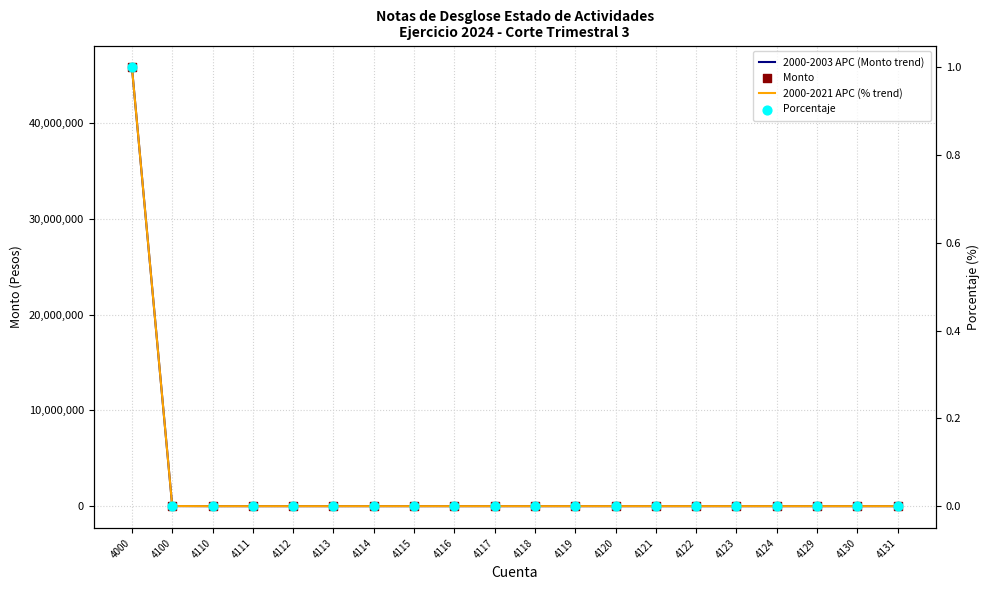

Which series contains the lowest Y value?

2000-2003 APC (Monto trend)